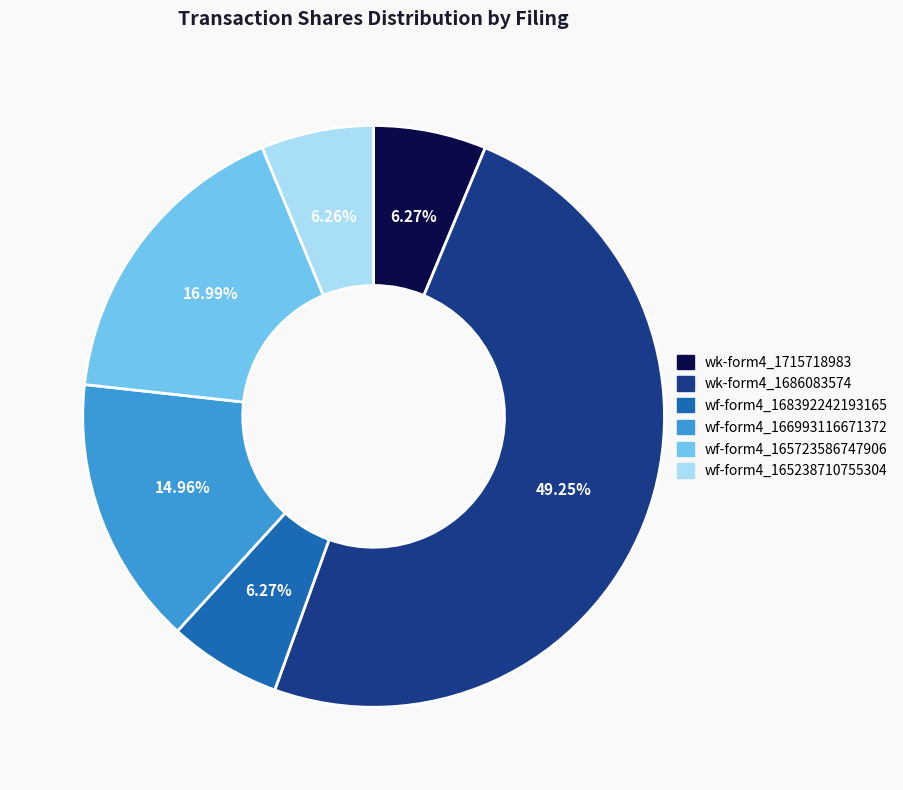

To the nearest percent, what is the difference between the largest and smallest slice percentages?

43%